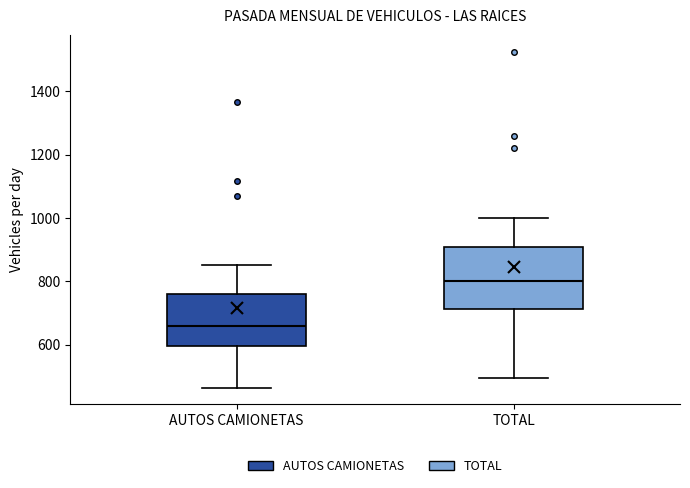

Reading left to right, transcribe this box plot: for each box, give where its median line is, the range the box spans, and where its two whiskers end, as read against the y-axis. The values are not printed on the chart, so give them approximately, as read against the axis.

AUTOS CAMIONETAS: median 660, box 600 to 760, whiskers 460 to 860
TOTAL: median 800, box 720 to 900, whiskers 500 to 1000